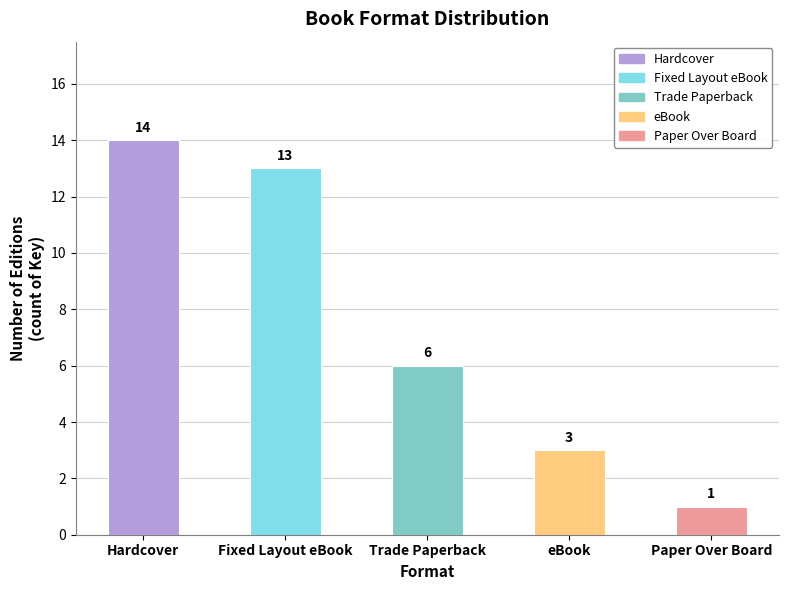

True or false: the data shows 1 at eBook.

False